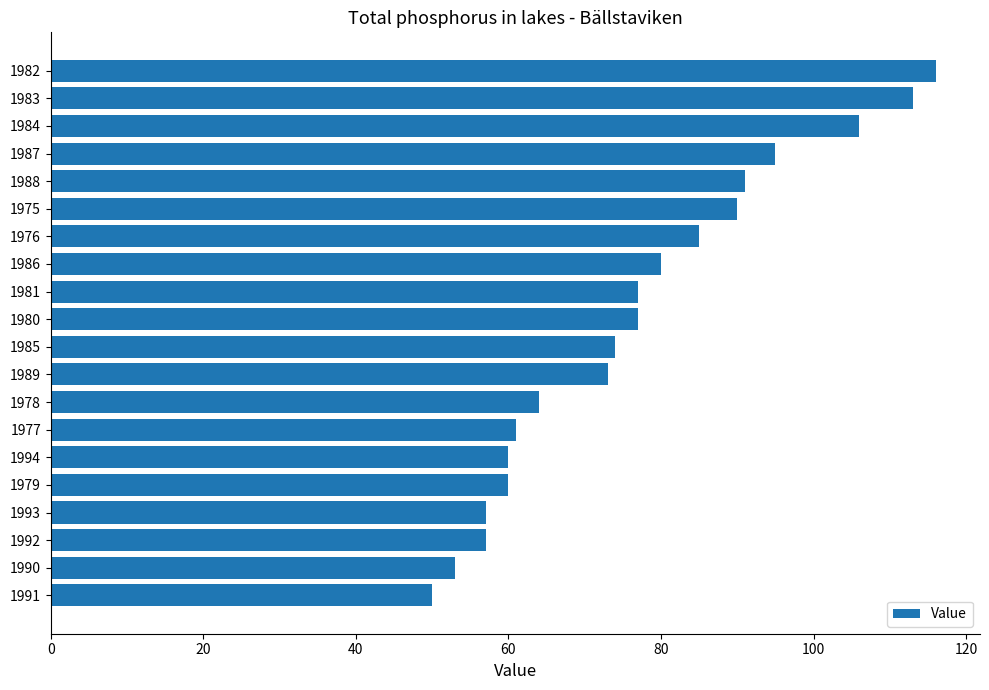

Between 1984 and 1991, which is larger?

1984